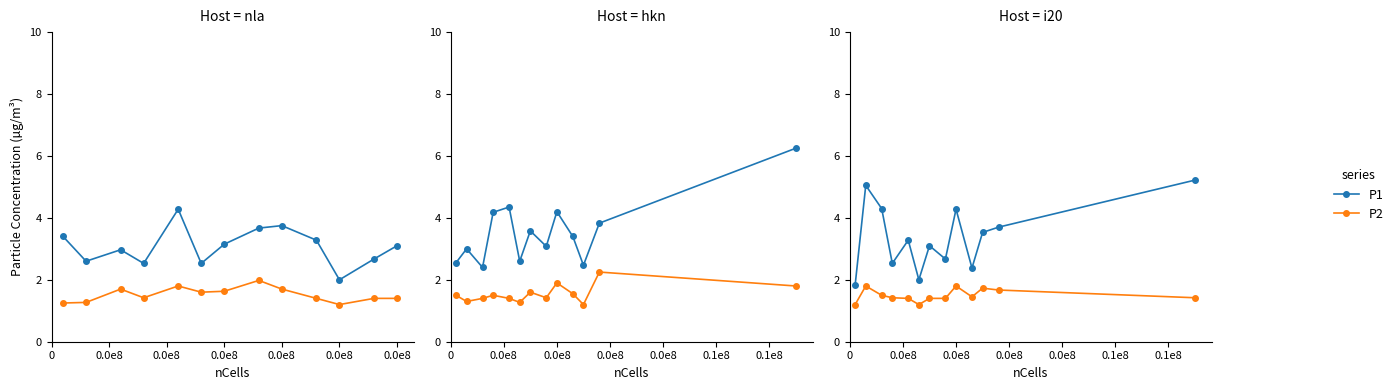

Which series has the largest range (max minus min)?

P1